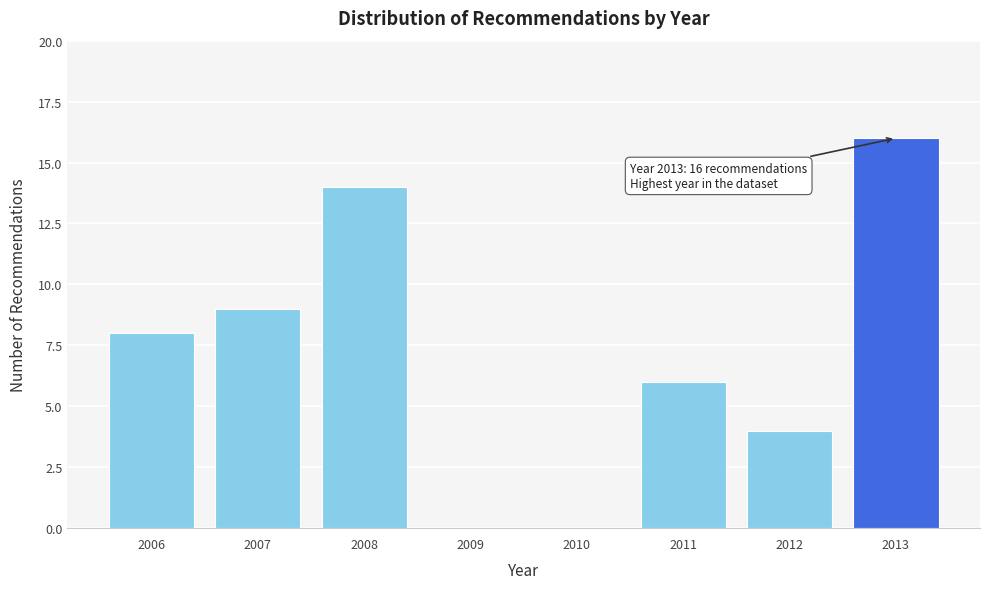

Over which range of the x-axis is the bar tallest?

2012.5 to 2013.5